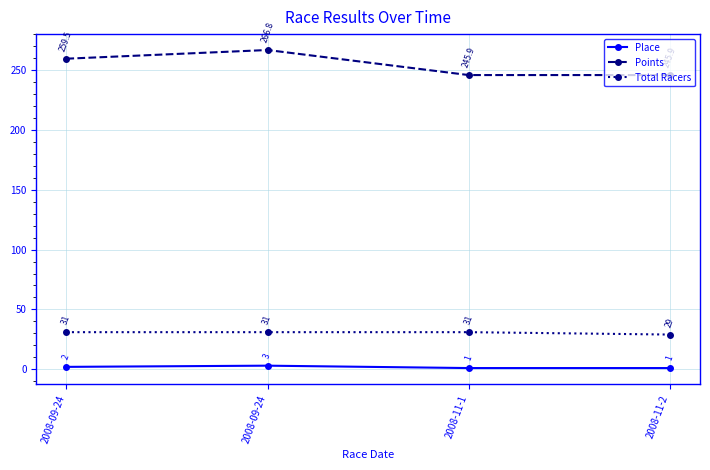

How many lines are shown in the chart?

3